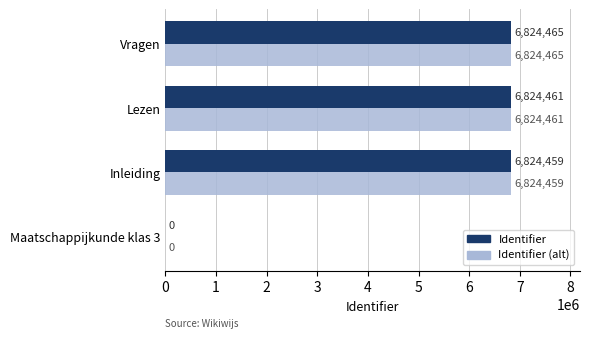

At which category is the sum across all series the highest?

Vragen